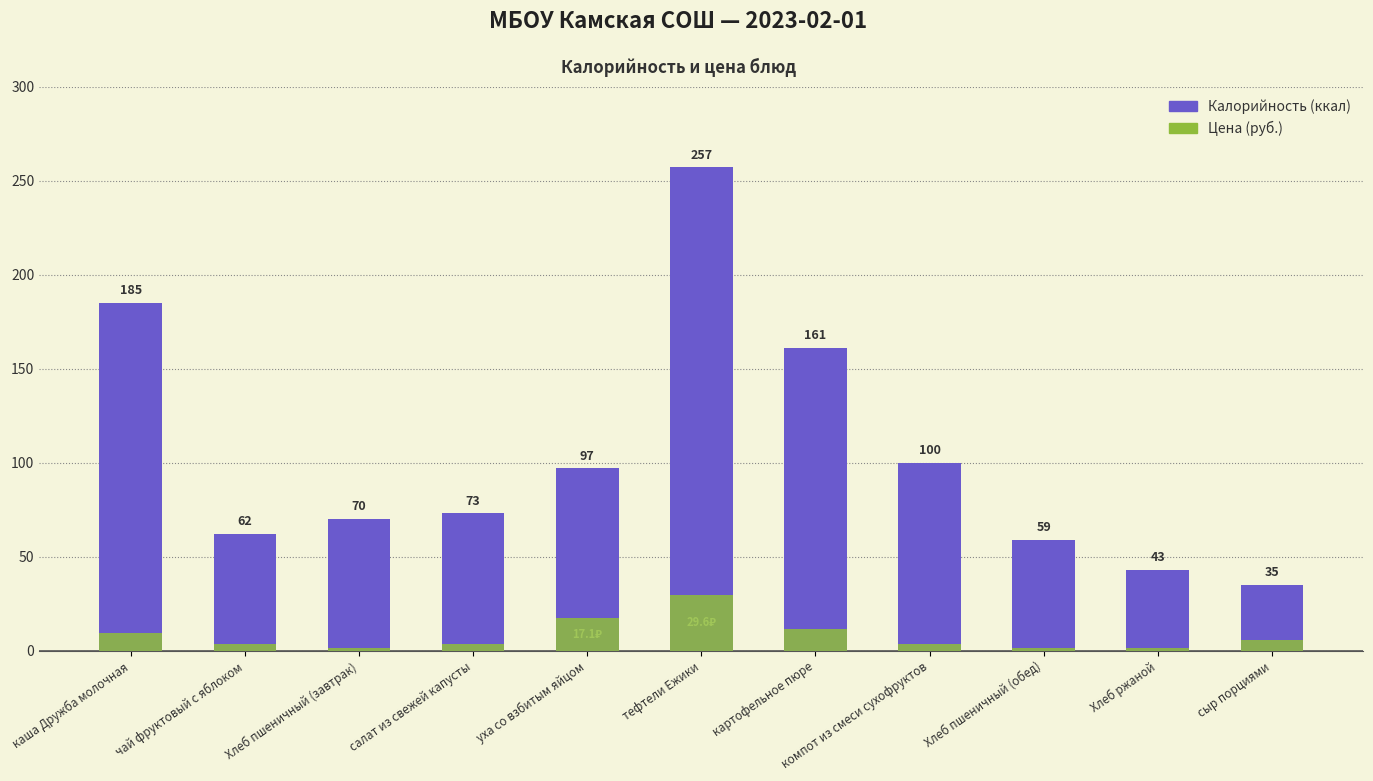

What is the difference between the maximum and minimum values in the Цена series?

28.2